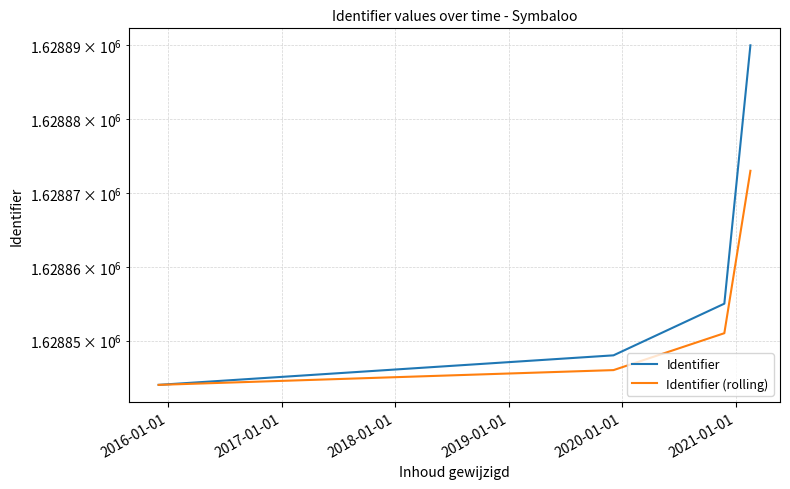

Which has a higher value, 2016-01-01 or 2017-01-01?

2017-01-01